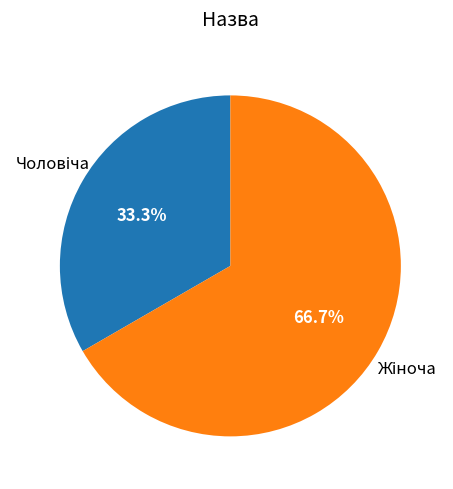

Is there a majority slice in this chart?

Yes